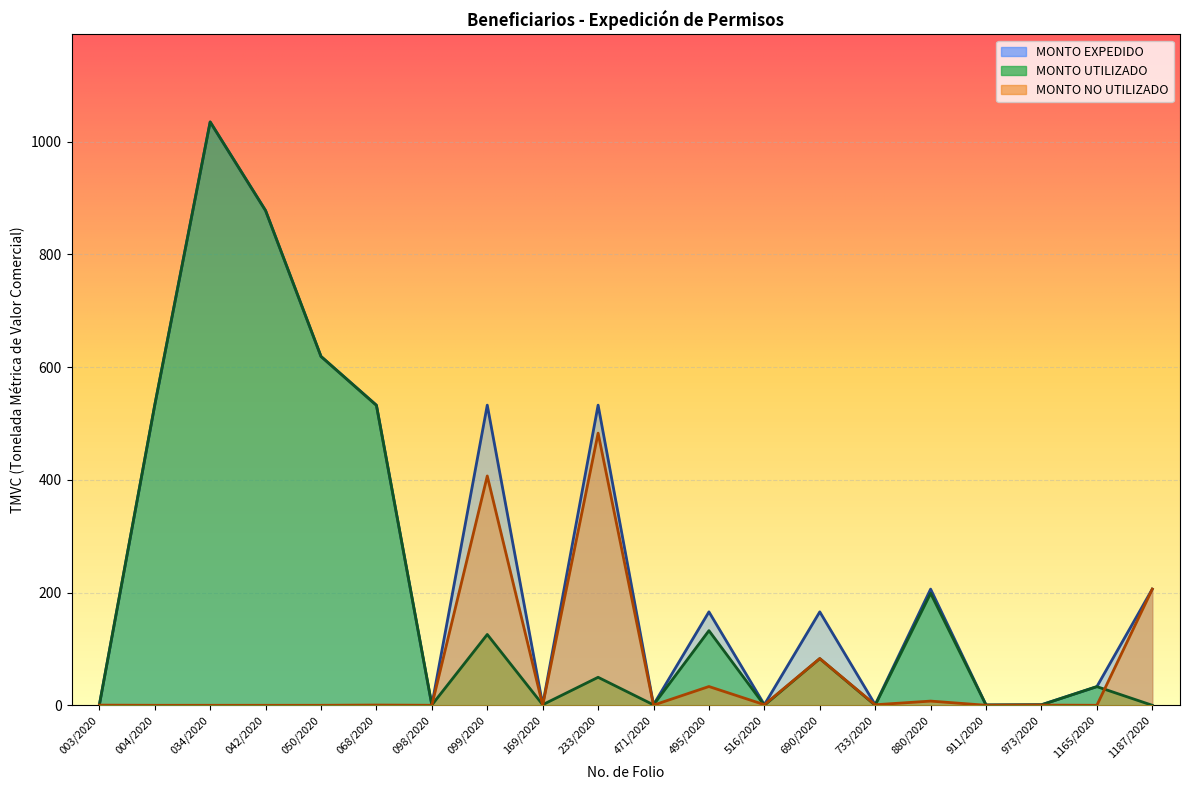

Reading right to left, list all the values displayed in this chart.

MONTO UTILIZADO: 0.0	33.1	0.7	0.5	198.7	0.1	82.8	0.0	132.5	0.8	49.7	1.1	125.7	0.5	532.1	618.9	877.7	1035.0	532.5	0.2
MONTO EXPEDIDO: 206.1	33.1	1.1	0.5	206.1	1.1	165.8	1.1	165.8	1.1	532.5	1.1	532.5	0.5	532.5	618.9	877.7	1035.0	532.5	0.5
MONTO NO UTILIZADO: 206.1	0.0	0.4	0.1	7.4	1.0	83.0	1.1	33.3	0.3	482.9	0.0	406.9	0.0	0.4	0.0	0.0	0.0	0.0	0.3